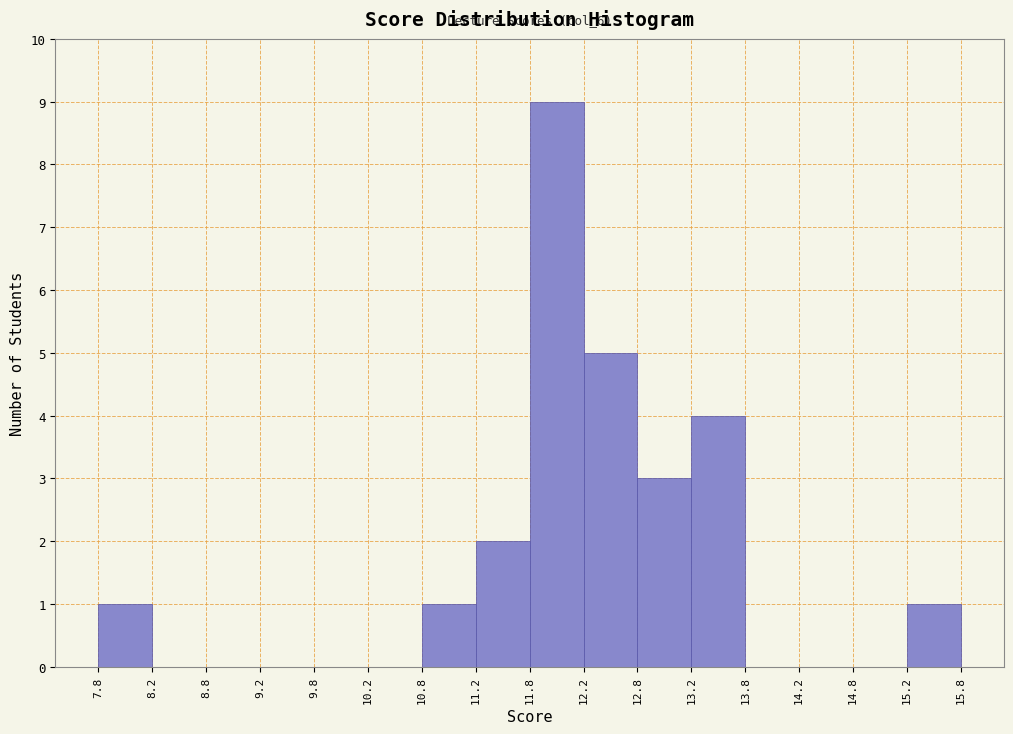

Which range on the x-axis has the tallest bar?

11.8 to 12.2